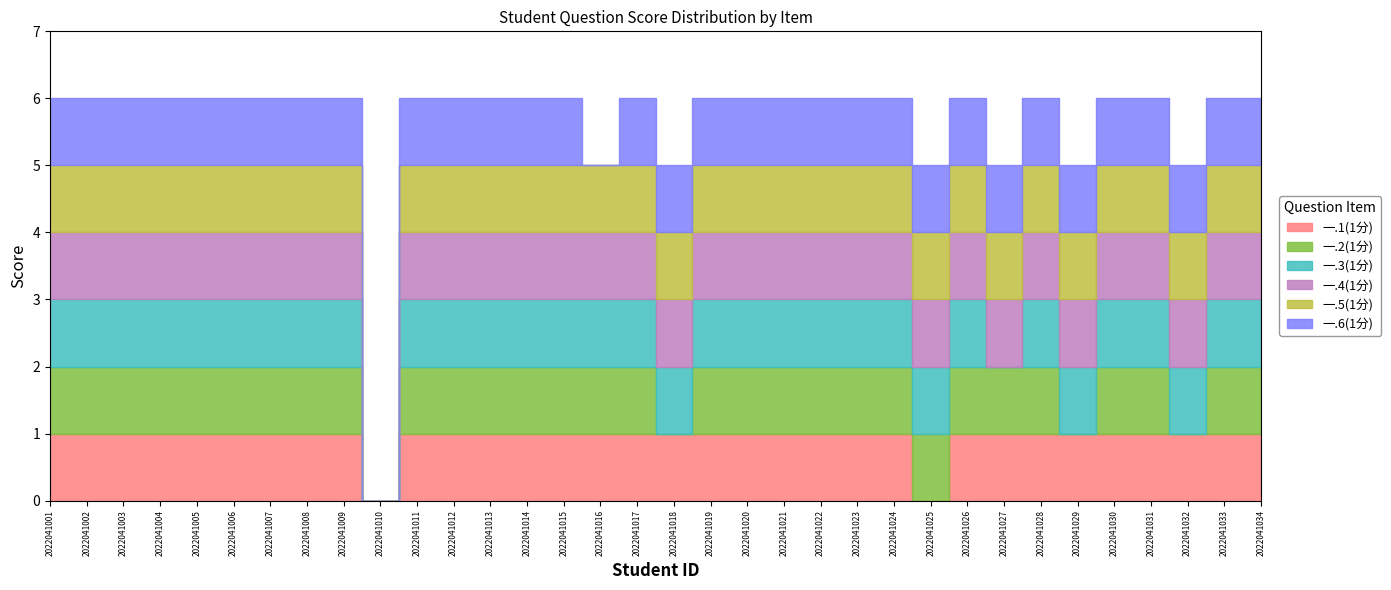

True or false: 一.5(1分) has more than 0 interior local peaks.

False